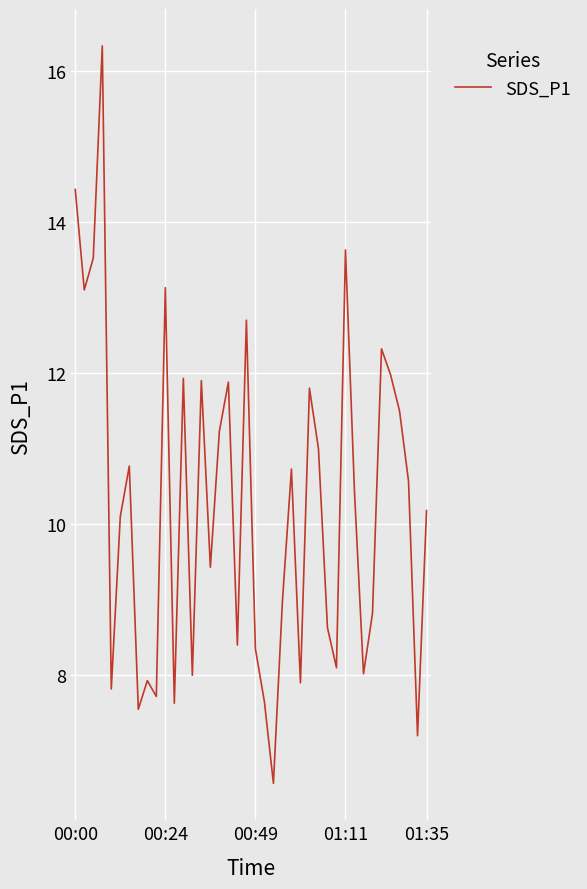

What is the smallest value displayed?

6.6